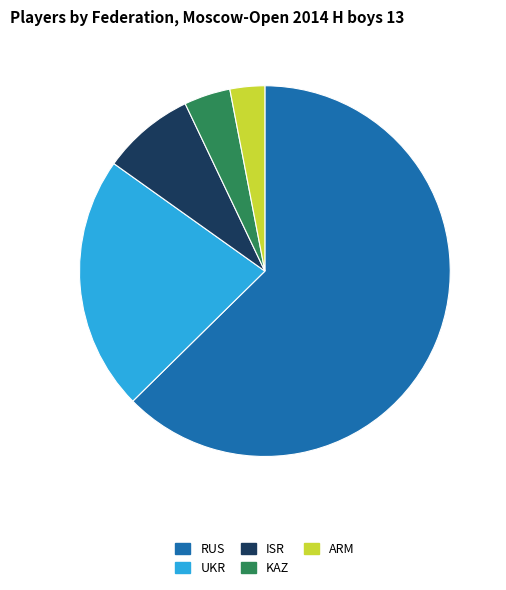

What is the ratio of the value at ARM to the value at UKR?

0.1